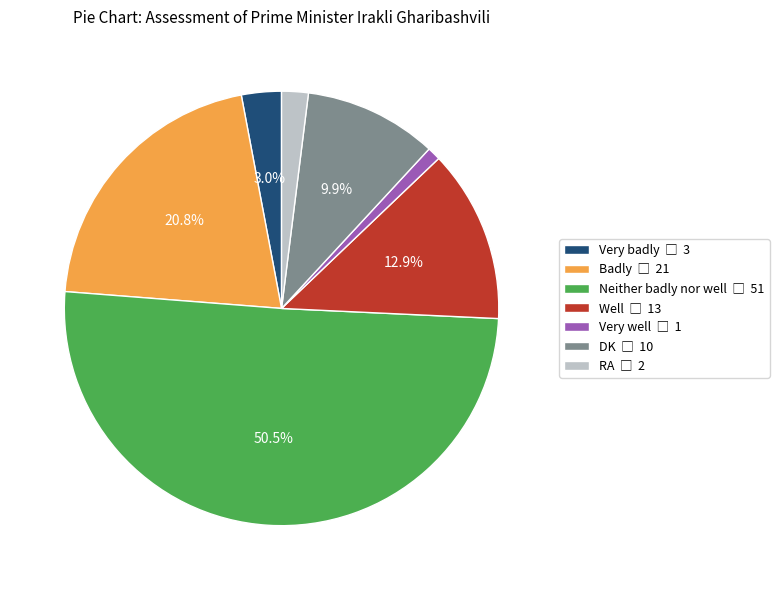

Which category has the smallest portion of the pie?

Very well